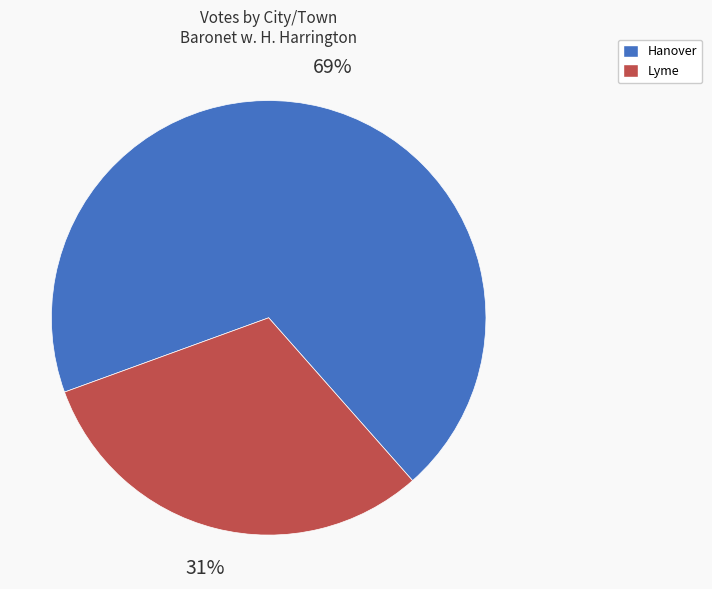

To the nearest percent, what is the average slice percentage?

50%